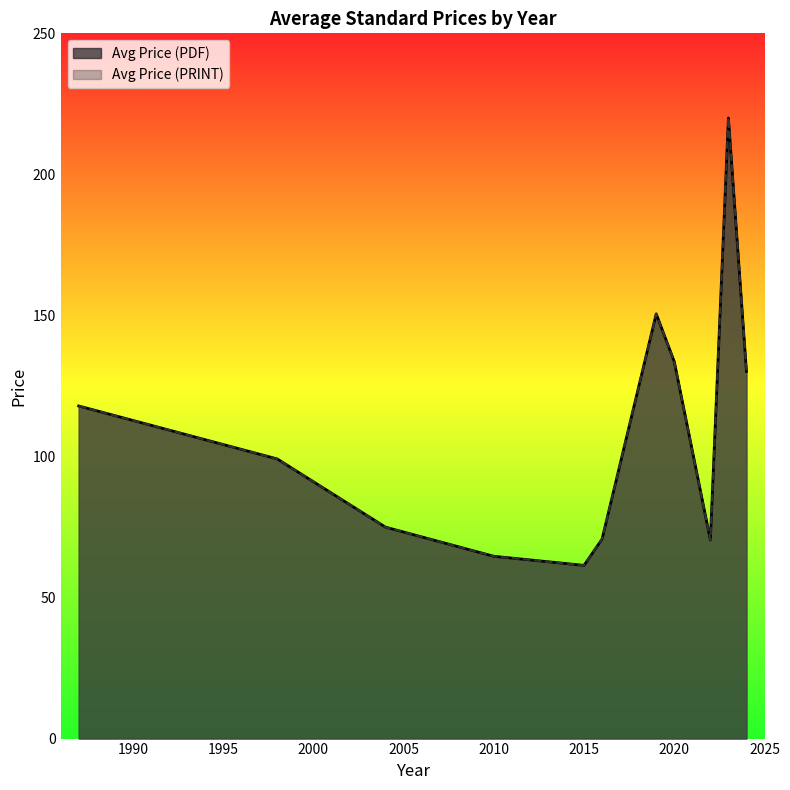

True or false: Avg Price (PRINT) and Avg Price (PDF) cross at least once.

False